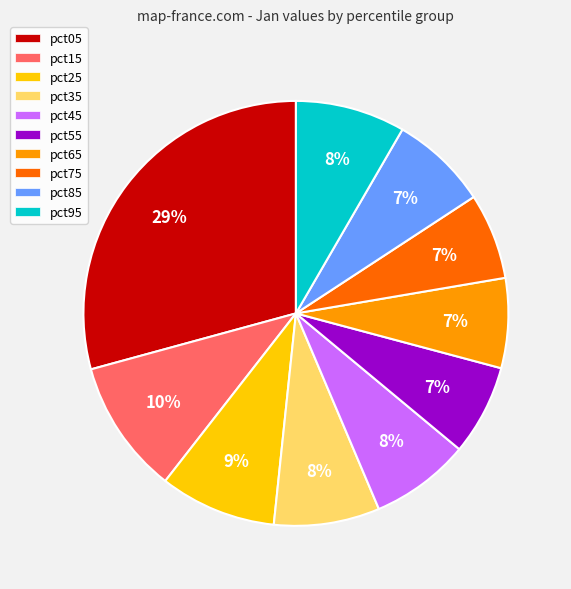

To the nearest percent, what is the average slice percentage?

10%